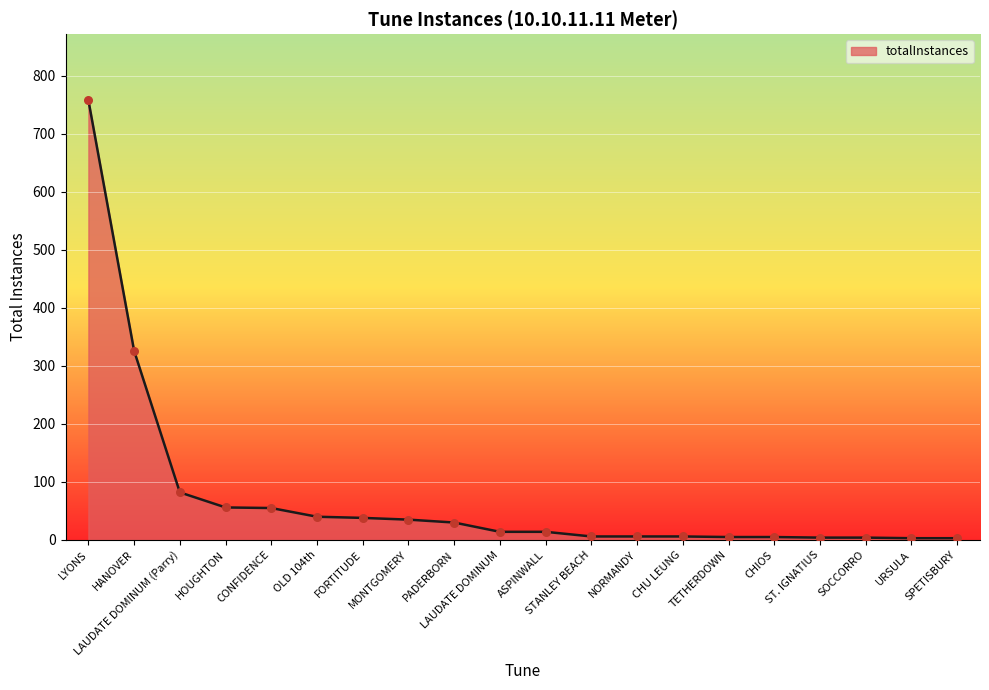

Which has a higher value, SPETISBURY or HOUGHTON?

HOUGHTON